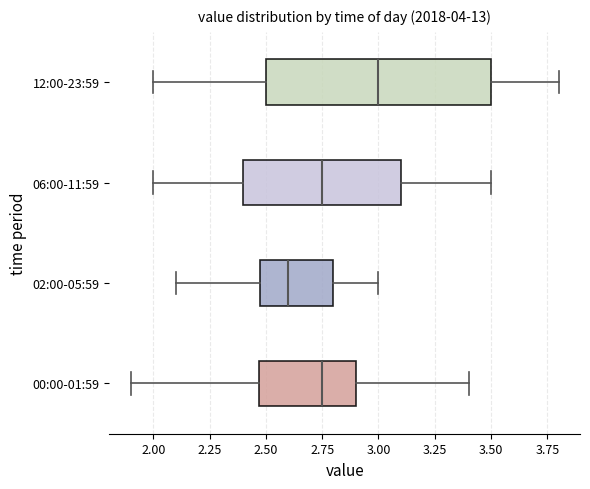

Reading bottom to top, transcribe this box plot: for each box, give where its median line is, the range the box spans, and where its two whiskers end, as read against the x-axis. The values are not printed on the chart, so give them approximately, as read against the axis.

00:00-01:59: median 2.75, box 2.45 to 2.90, whiskers 1.90 to 3.40
02:00-05:59: median 2.60, box 2.50 to 2.80, whiskers 2.10 to 3.00
06:00-11:59: median 2.75, box 2.40 to 3.10, whiskers 2.00 to 3.50
12:00-23:59: median 3.00, box 2.50 to 3.50, whiskers 2.00 to 3.80